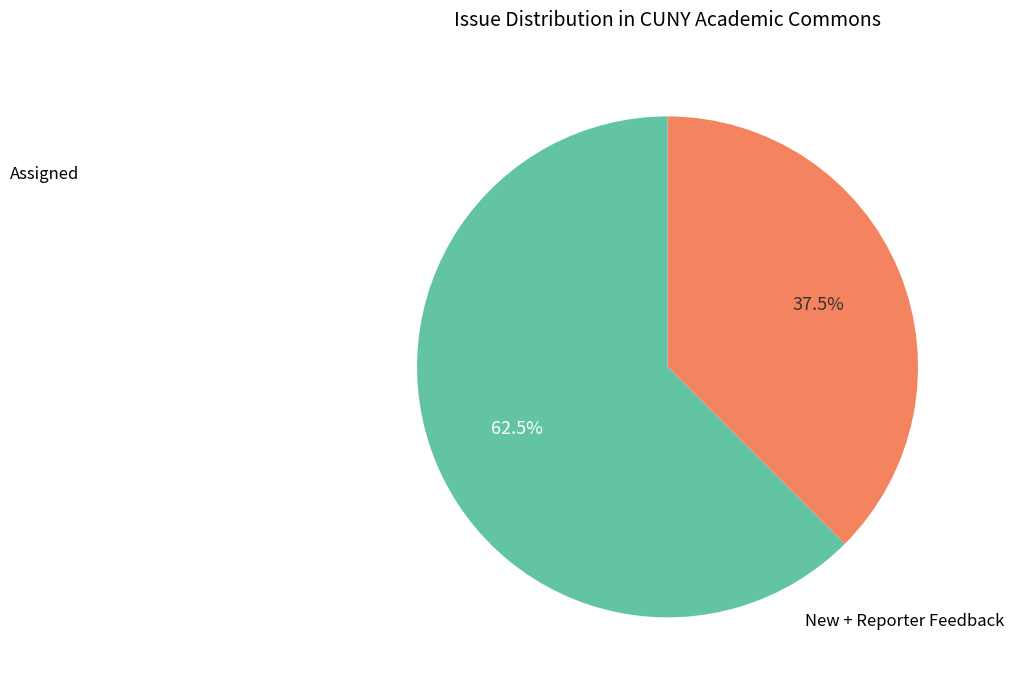

Count the number of slices in the pie.

2